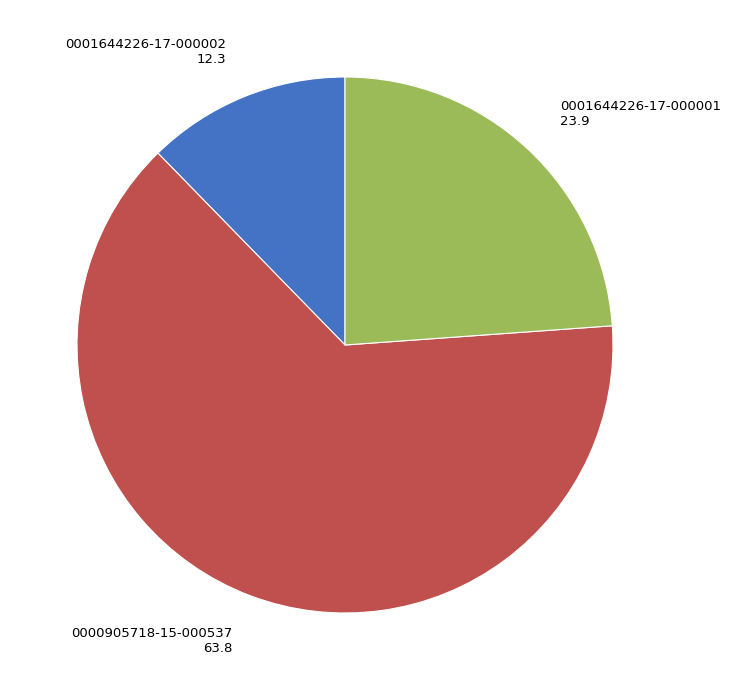

What is the ratio of the value at 0001644226-17-000002 to the value at 0000905718-15-000537?

0.2